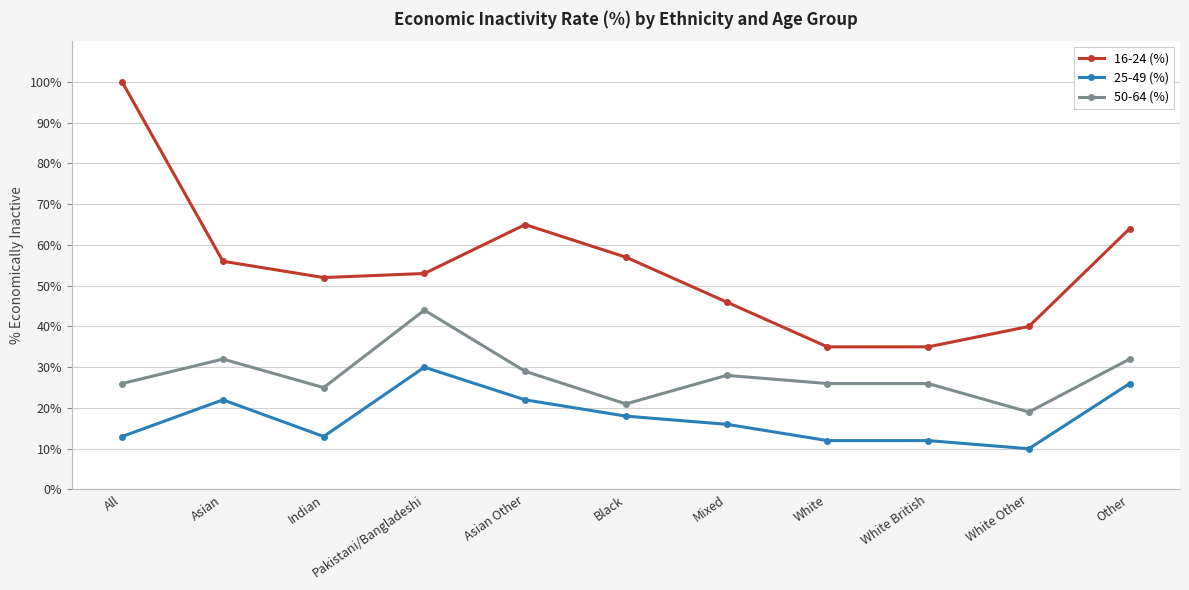

True or false: 50-64 (%) and 25-49 (%) cross at least once.

False